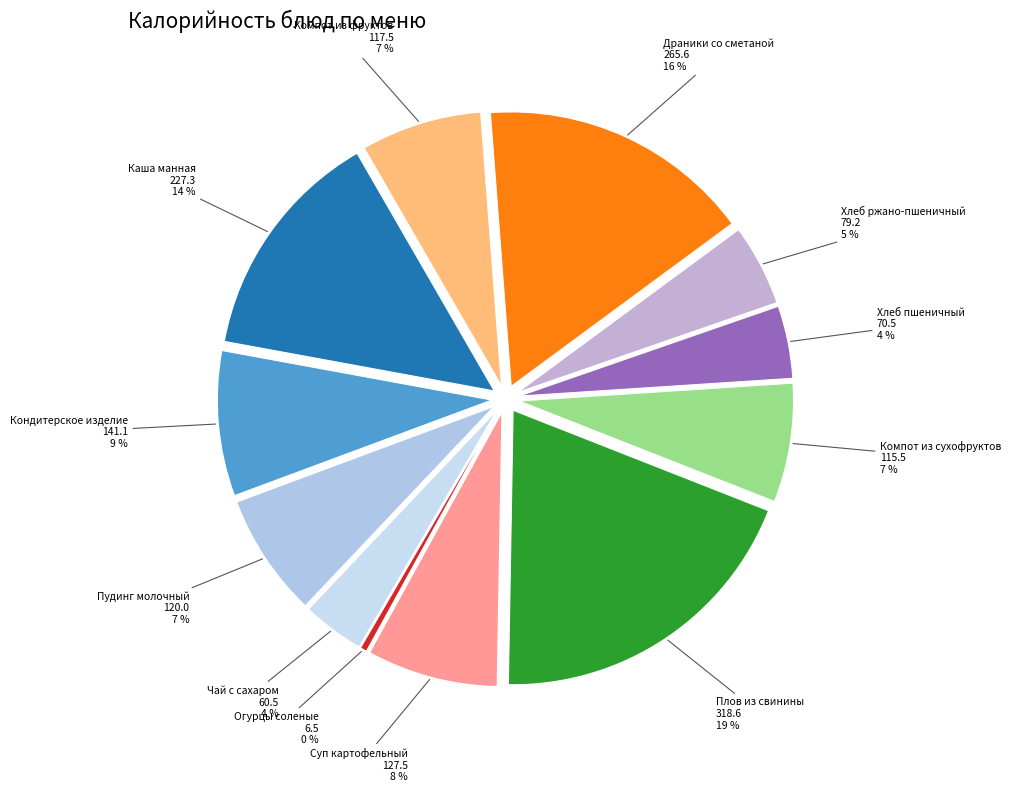

Between Хлеб пшеничный and Пудинг молочный, which is larger?

Пудинг молочный